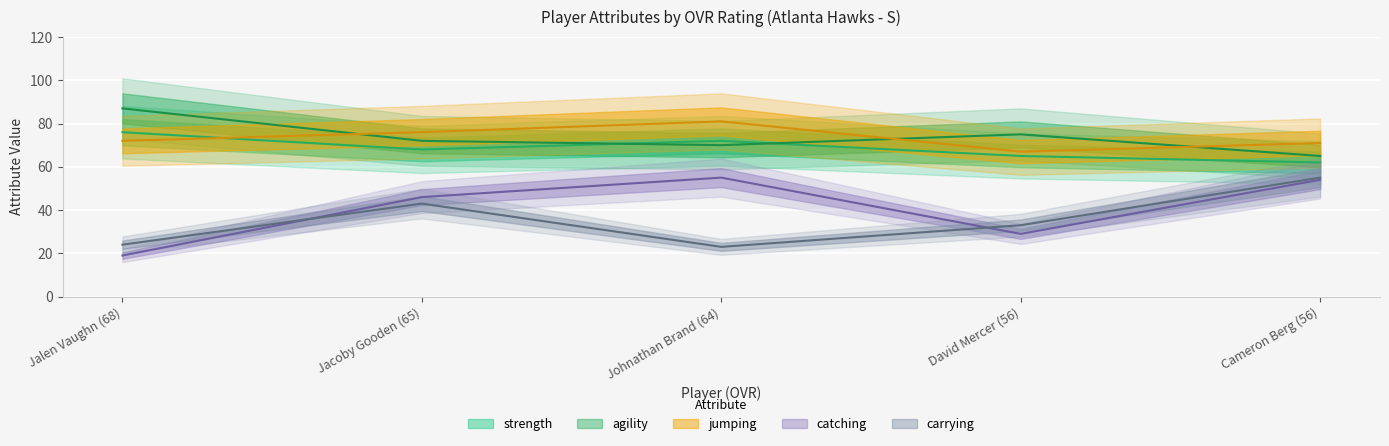

Reading left to right, extract all data points from this chart.

strength: Jalen Vaughn (68)=76	Jacoby Gooden (65)=68	Johnathan Brand (64)=72	David Mercer (56)=65	Cameron Berg (56)=62
agility: Jalen Vaughn (68)=87	Jacoby Gooden (65)=72	Johnathan Brand (64)=70	David Mercer (56)=75	Cameron Berg (56)=65
jumping: Jalen Vaughn (68)=72	Jacoby Gooden (65)=76	Johnathan Brand (64)=81	David Mercer (56)=67	Cameron Berg (56)=71
catching: Jalen Vaughn (68)=19	Jacoby Gooden (65)=46	Johnathan Brand (64)=55	David Mercer (56)=29	Cameron Berg (56)=54
carrying: Jalen Vaughn (68)=24	Jacoby Gooden (65)=43	Johnathan Brand (64)=23	David Mercer (56)=33	Cameron Berg (56)=55